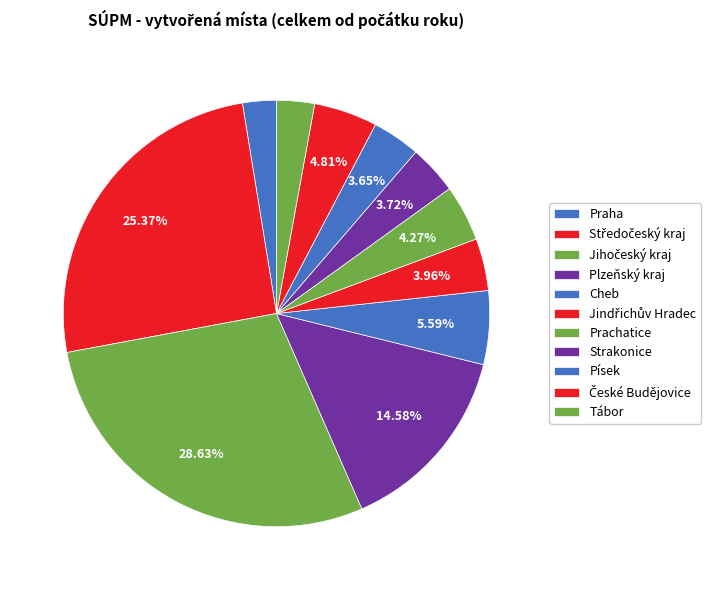

To the nearest percent, what is the difference between the largest and smallest slice percentages?

26%